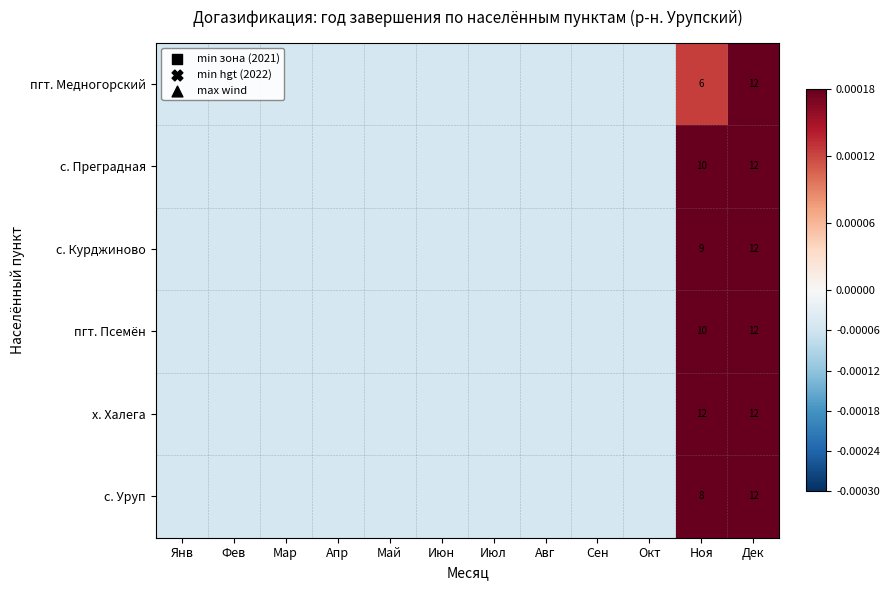

The пгт. Псемён series shows 10.0 at Ноя. True or false?

True